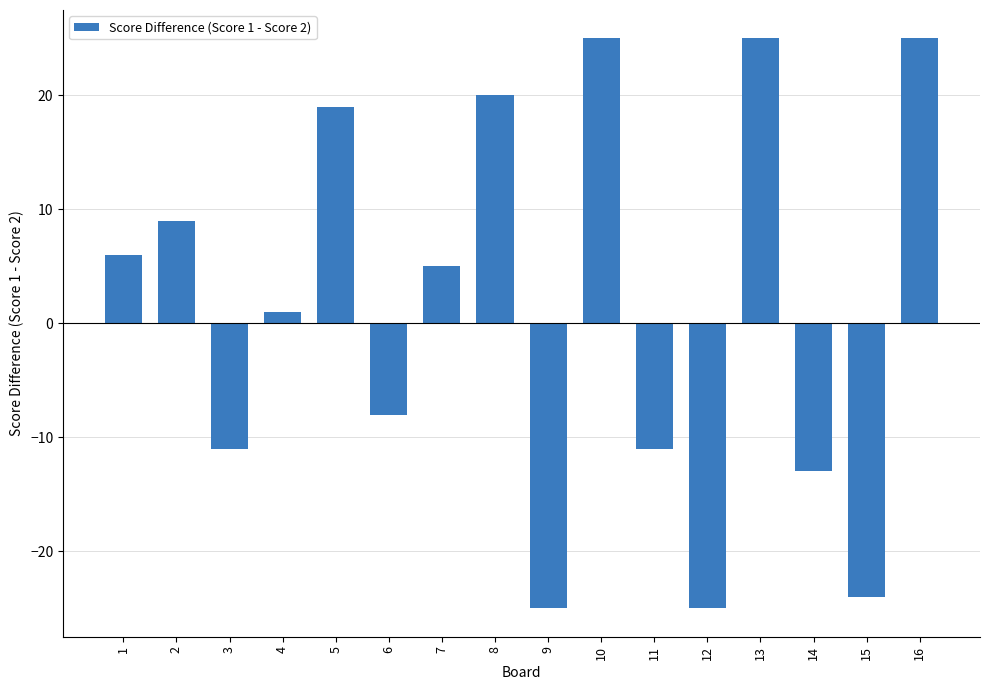

What is the sum of all values?

18